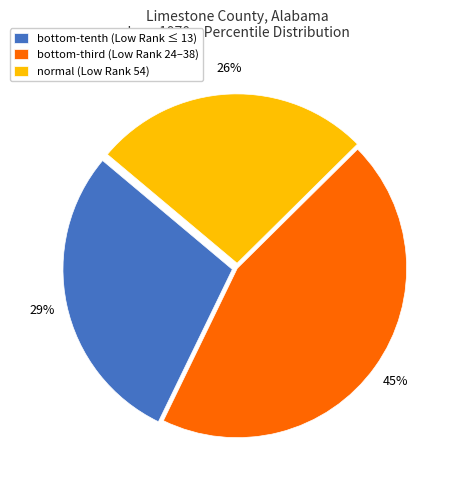

Which category has the smallest portion of the pie?

normal (Low Rank 54)